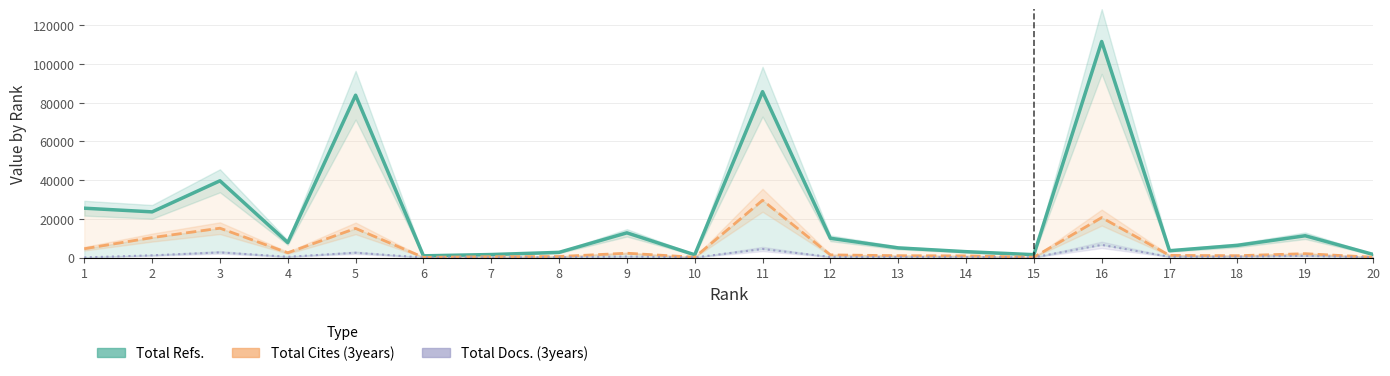

True or false: Total Refs. has more than 1 points higher than both neighbors.

True